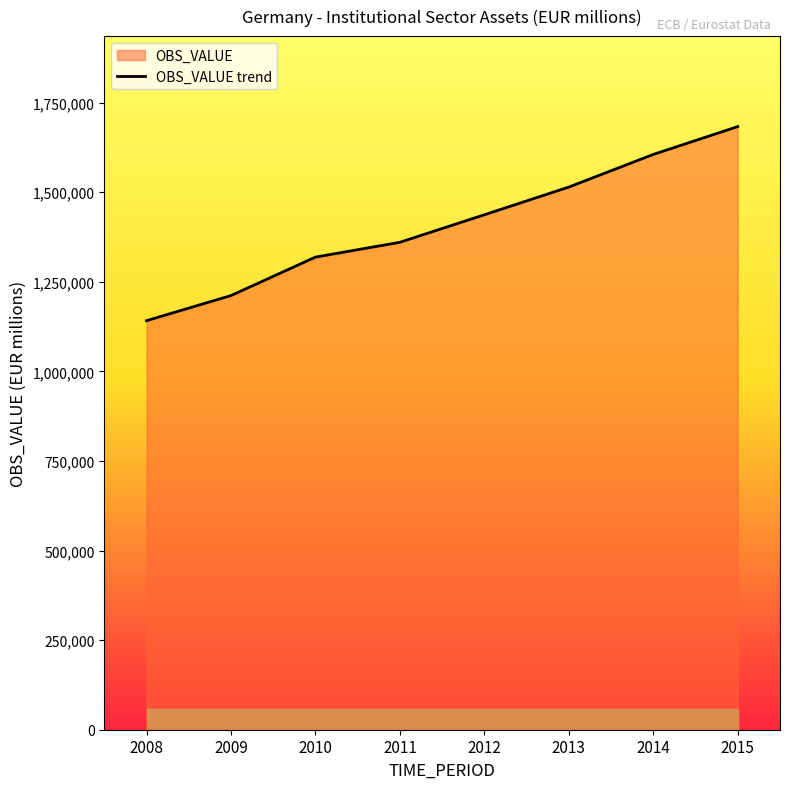

What is the average value?

1409044